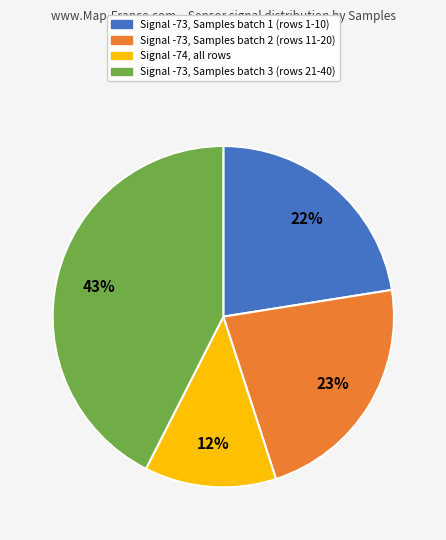

To the nearest percent, what is the average slice percentage?

25%